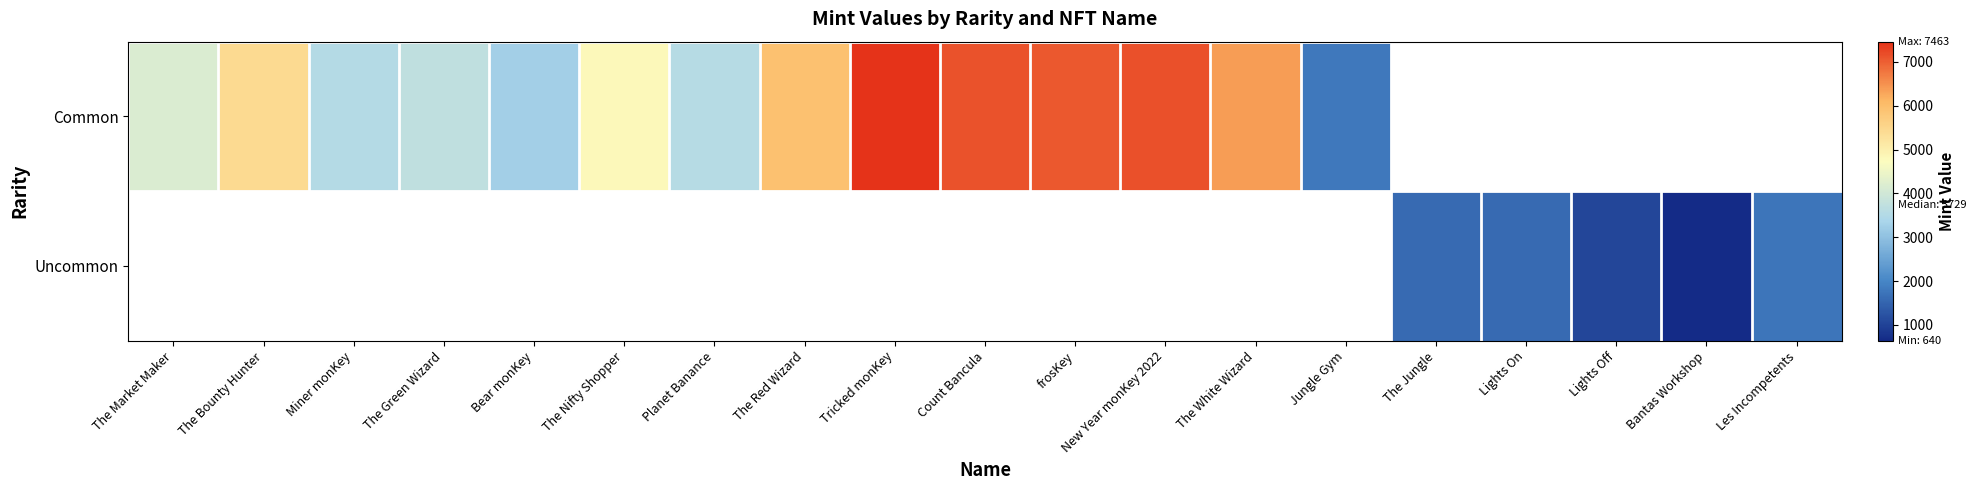

Rank the series by their average value, from lowest to highest.

Common, Uncommon